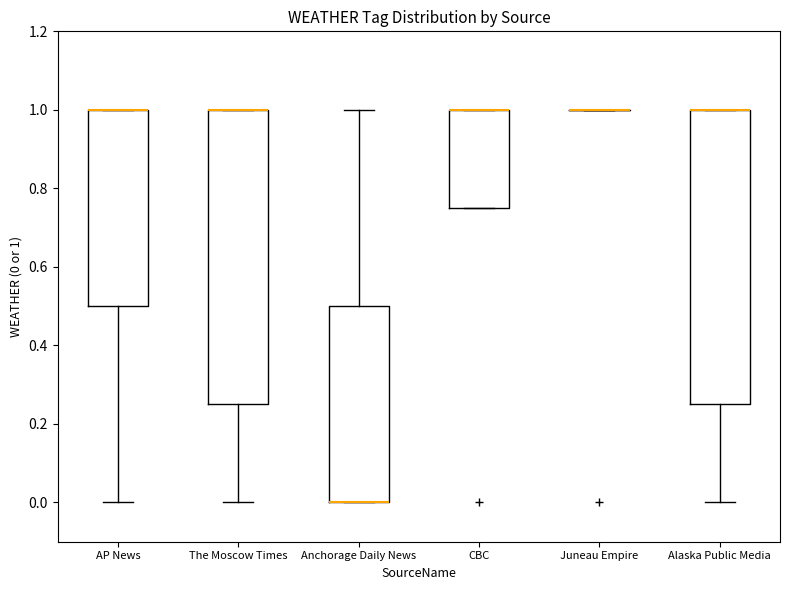

Reading left to right, transcribe this box plot: for each box, give where its median line is, the range the box spans, and where its two whiskers end, as read against the y-axis. The values are not printed on the chart, so give them approximately, as read against the axis.

AP News: median 1.00 (drawn on the box's upper edge), box 0.50 to 1.00, whiskers 0.00 to 1.00
The Moscow Times: median 1.00 (drawn on the box's upper edge), box 0.26 to 1.00, whiskers 0.00 to 1.00
Anchorage Daily News: median 0.00 (drawn on the box's lower edge), box 0.00 to 0.50, whiskers 0.00 to 1.00
CBC: median 1.00 (drawn on the box's upper edge), box 0.76 to 1.00, whiskers 0.76 to 1.00
Juneau Empire: box collapsed to a line at 1.00, whiskers 1.00 to 1.00
Alaska Public Media: median 1.00 (drawn on the box's upper edge), box 0.26 to 1.00, whiskers 0.00 to 1.00